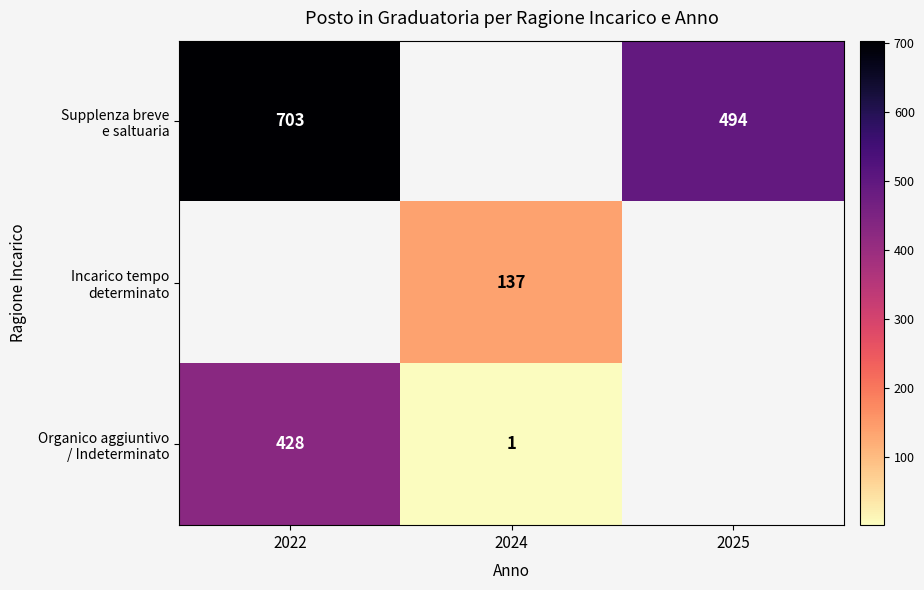

Is the value of Supplenza breve e saltuaria at 2024 greater than the value of Incarico tempo determinato at 2022?

No